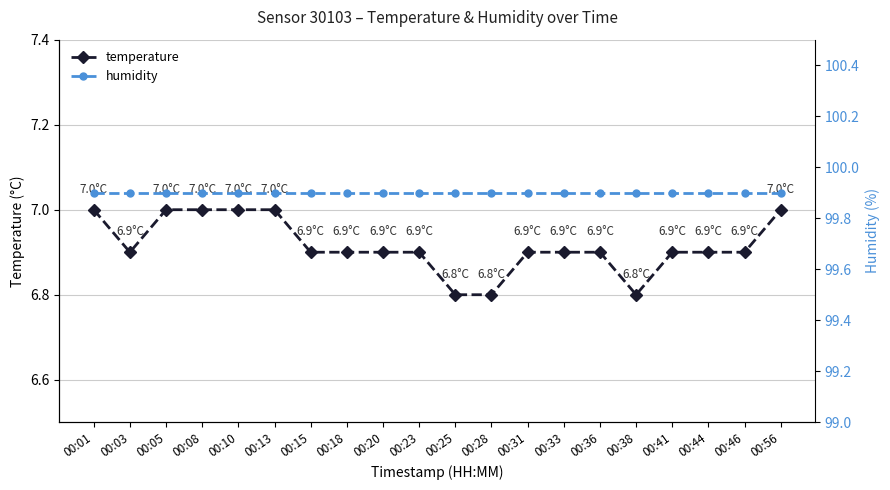

How many temperature values are between 6 and 7?

20